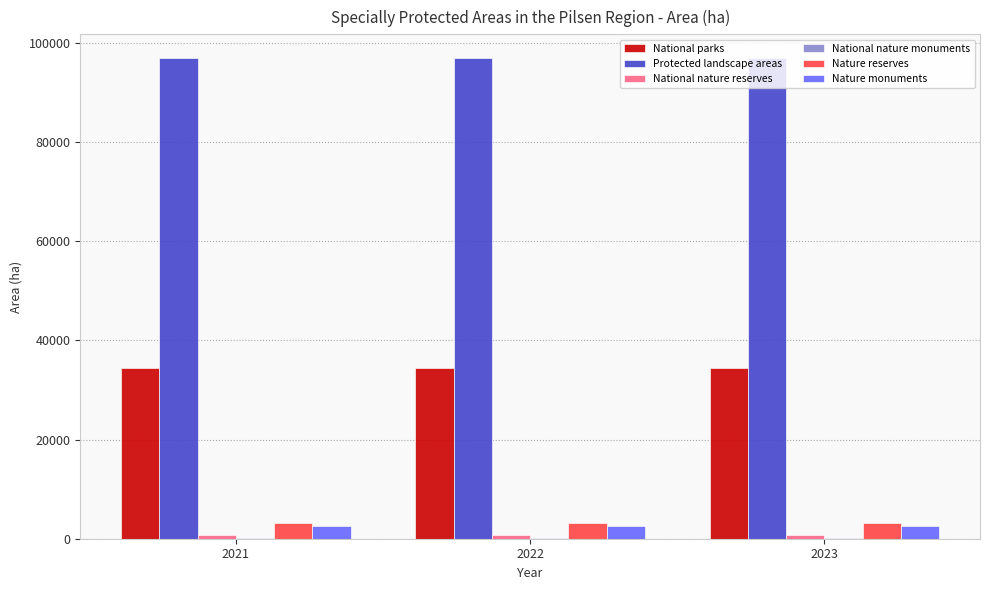

Which series has the largest total across all categories?

Protected landscape areas